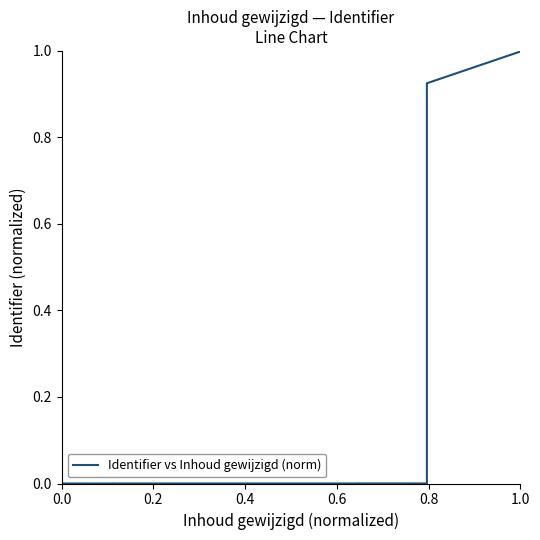

Does the chart display data point markers on the line(s)?

No